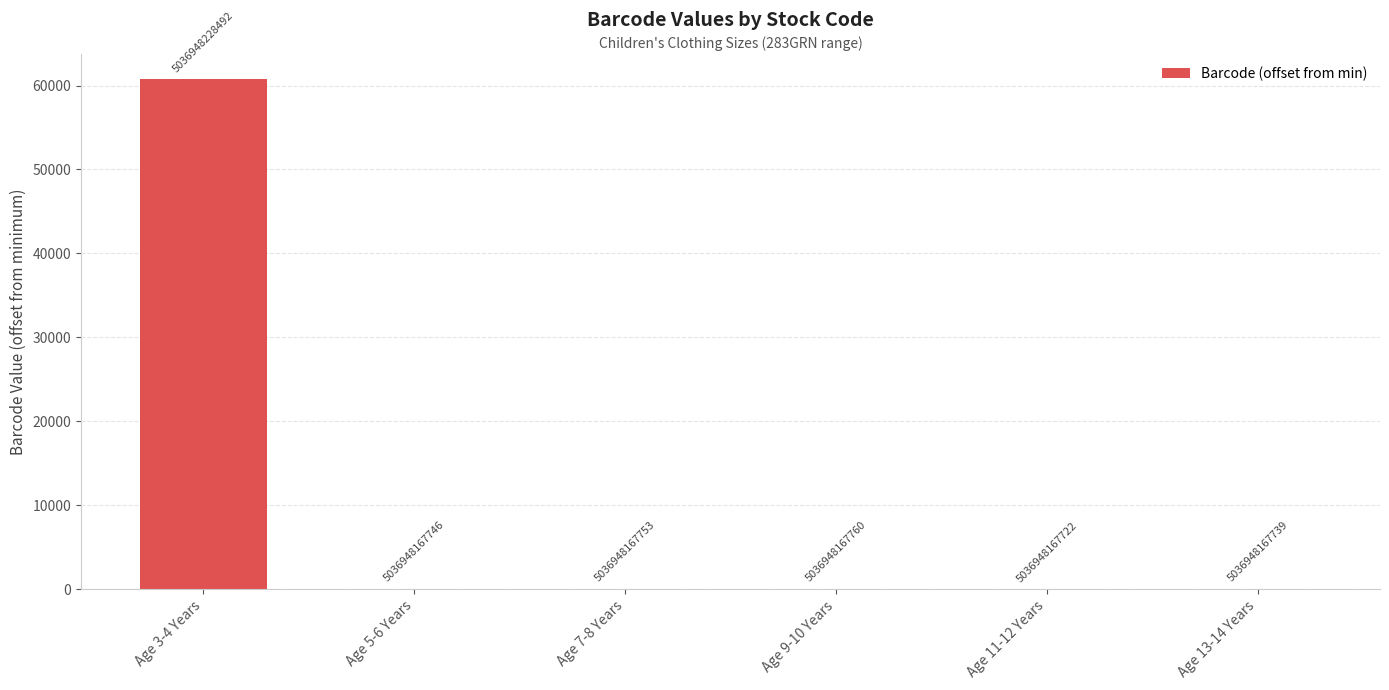

Are the bars horizontal?

No